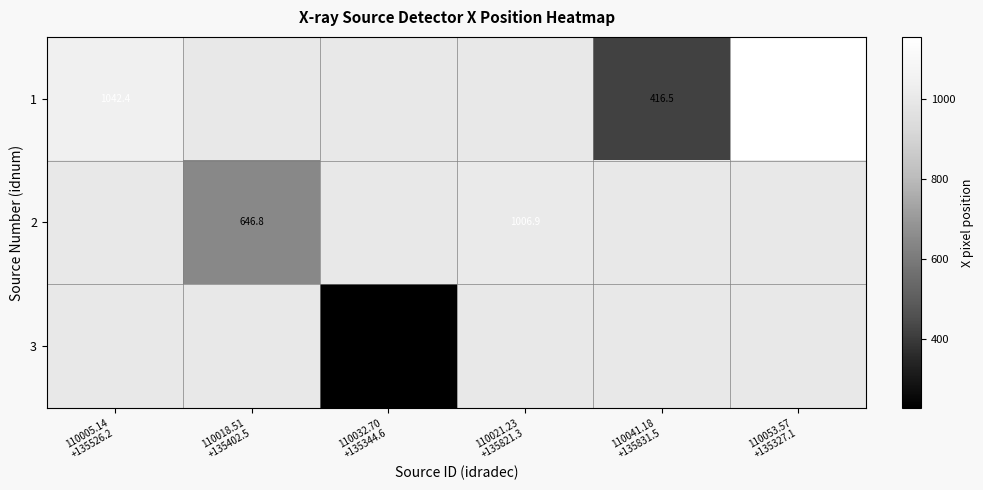

Which has a higher value, 110005.14
+135526.2 or 110018.51
+135402.5?

110018.51
+135402.5